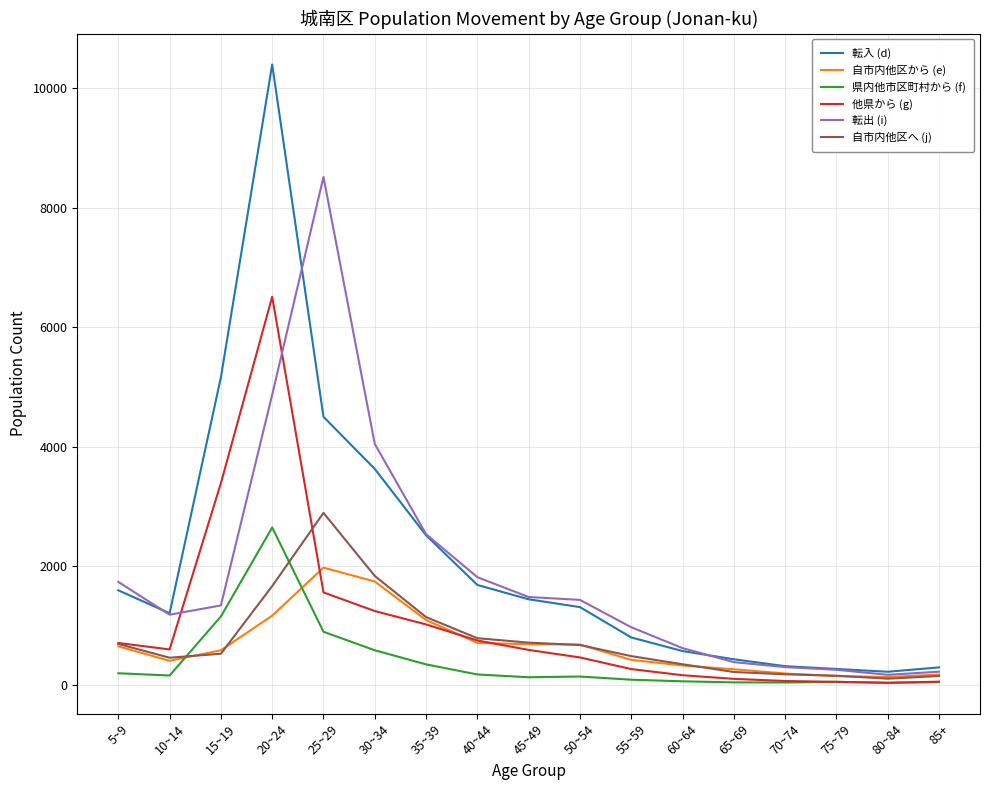

Which series has the largest total across all categories?

転入 (d)